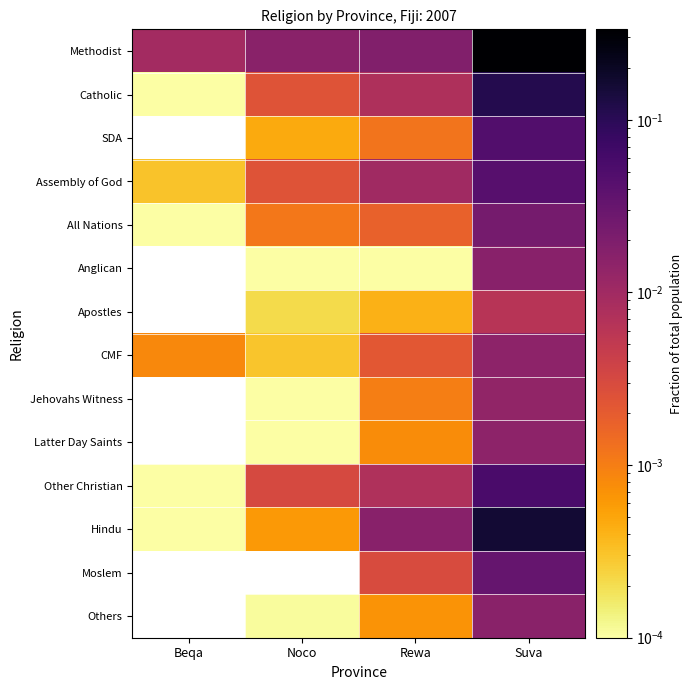

Between Suva and Beqa, which is larger?

Suva